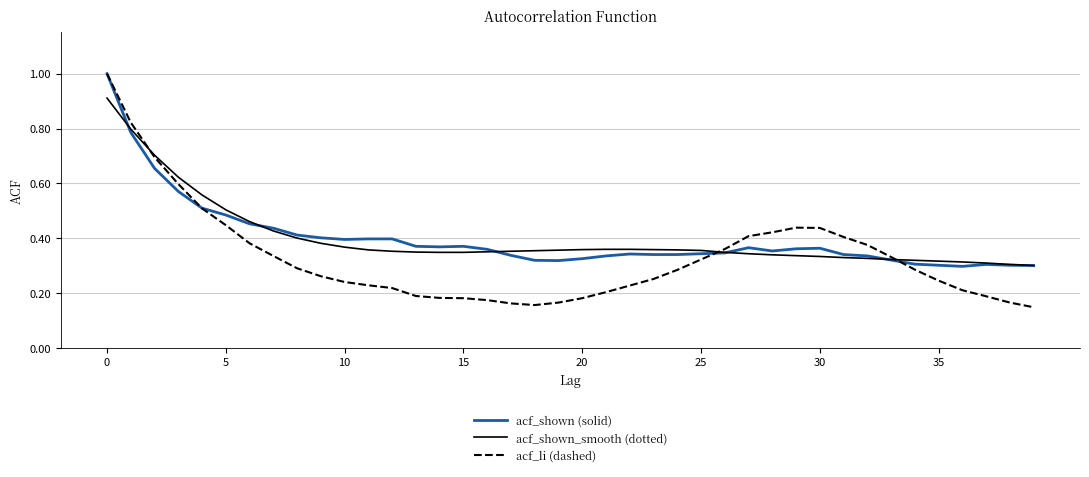

What is the highest value of the acf_shown (solid) series?

1.0